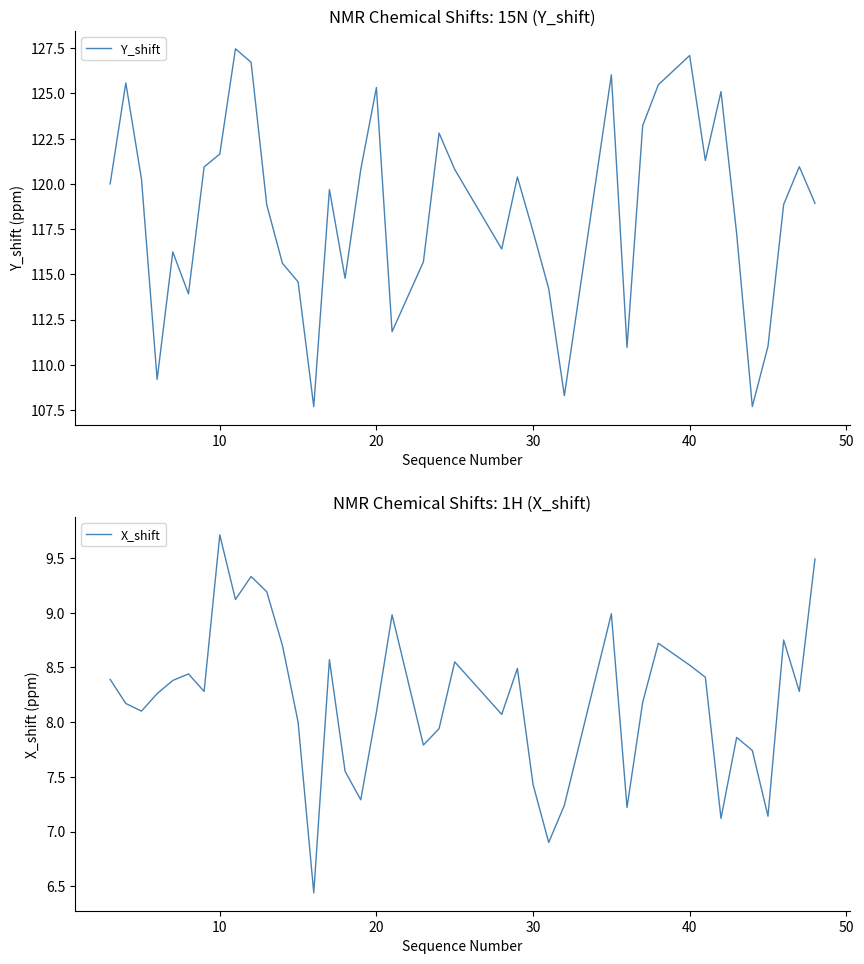

List the series in order of their overall mean, highest first.

Y_shift, X_shift